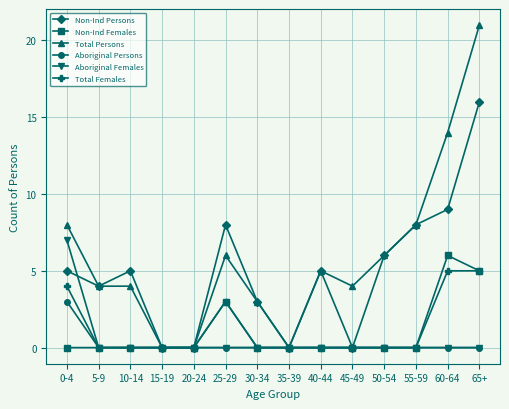

What is the maximum value shown in the chart?

21